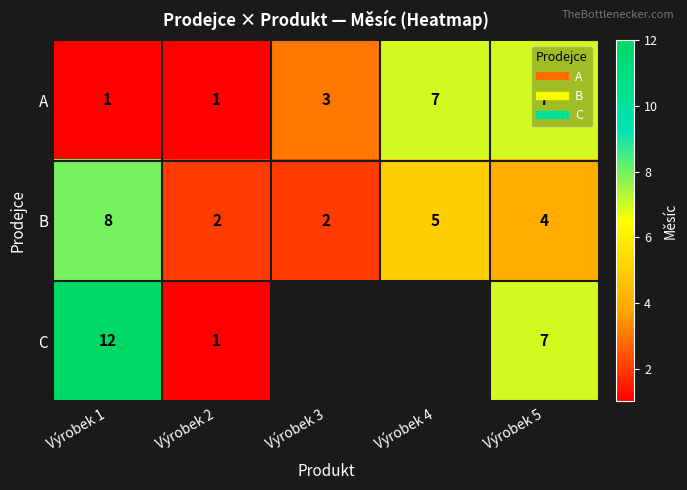

How many data points in A are less than 3?

2